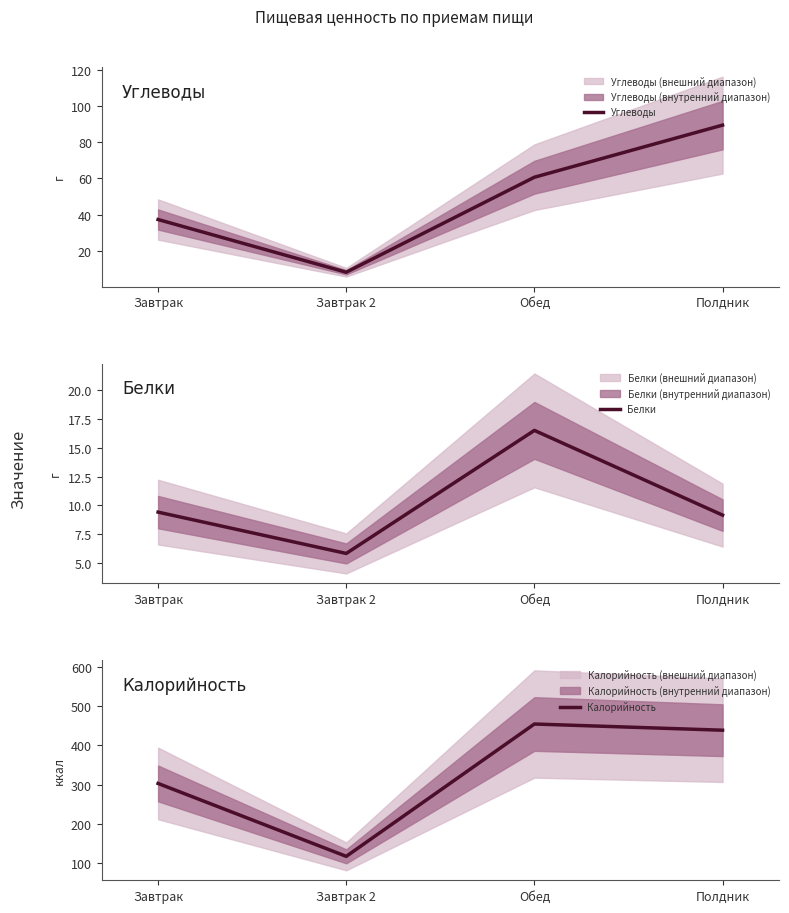

Between Обед and Завтрак 2, which is larger?

Обед